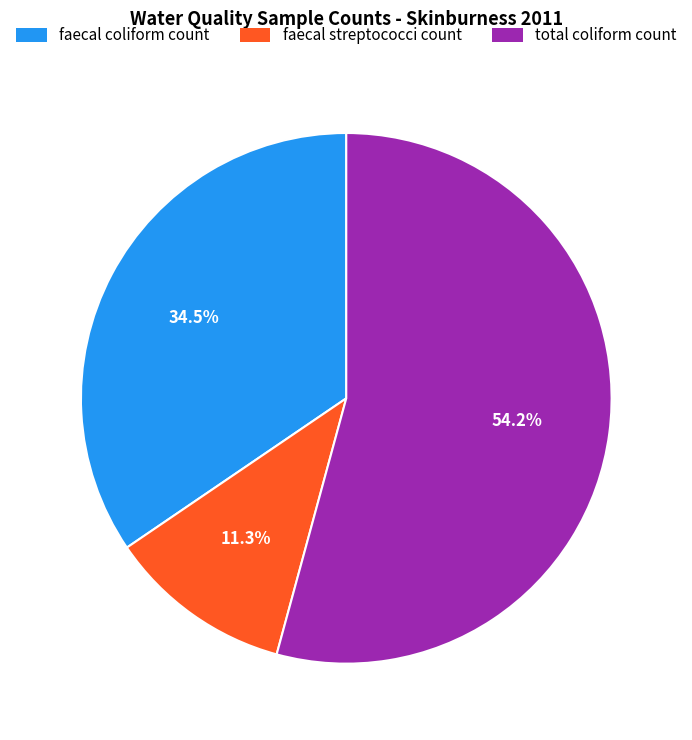

Is faecal streptococci count the majority of the pie?

No